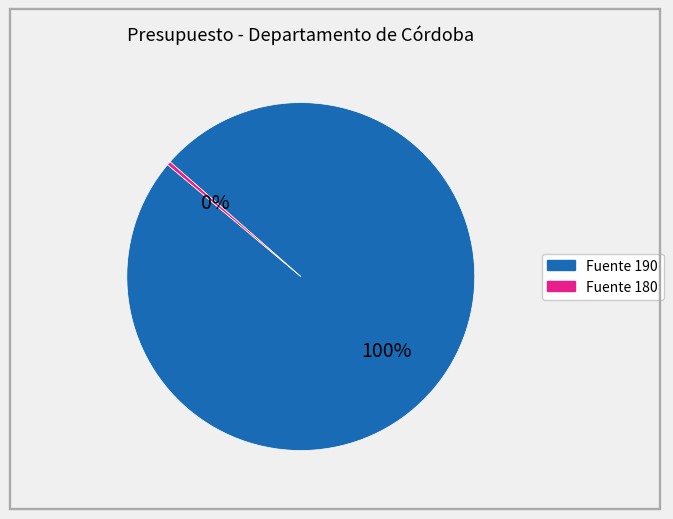

Does any single category account for the majority?

Yes